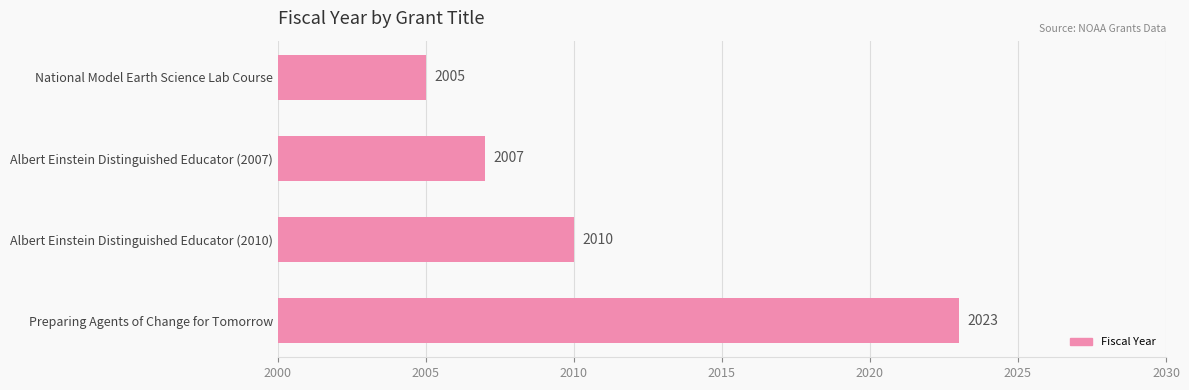

List the labels in order of value, smallest first.

National Model Earth Science Lab Course, Albert Einstein Distinguished Educator (2007), Albert Einstein Distinguished Educator (2010), Preparing Agents of Change for Tomorrow